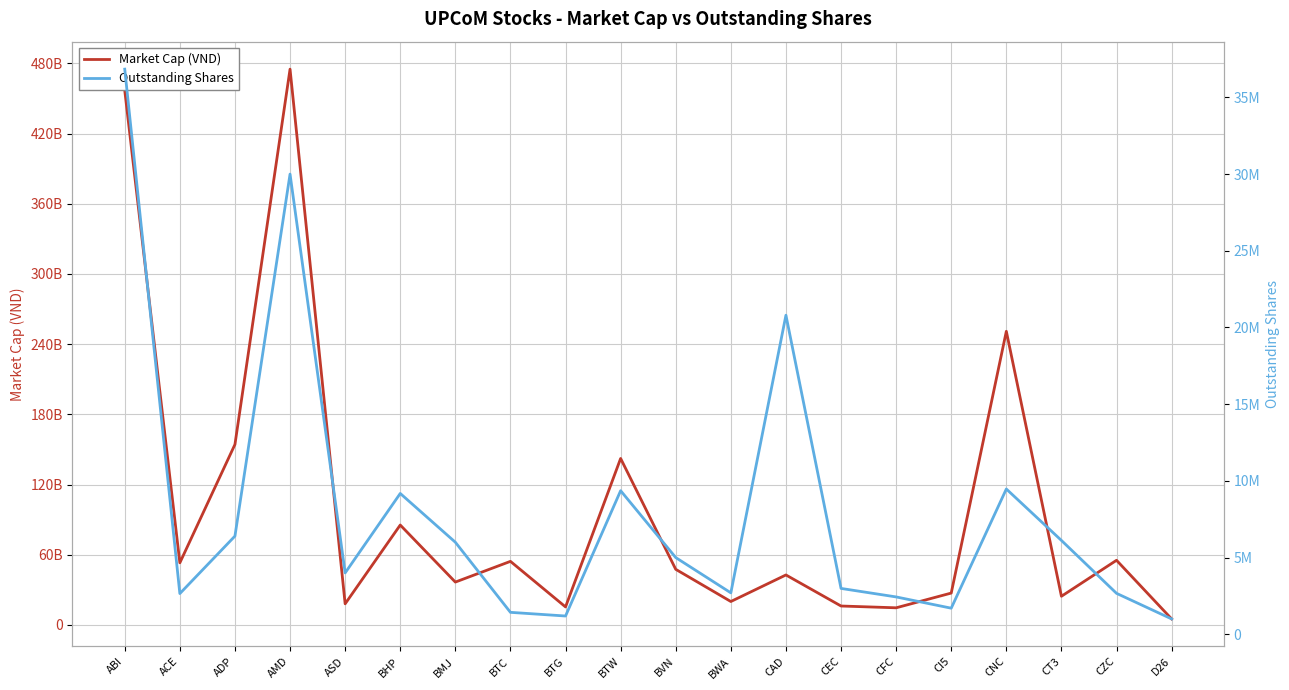

Read the Market Cap (VND) value at CI5, to the nearest 50.

27200000000